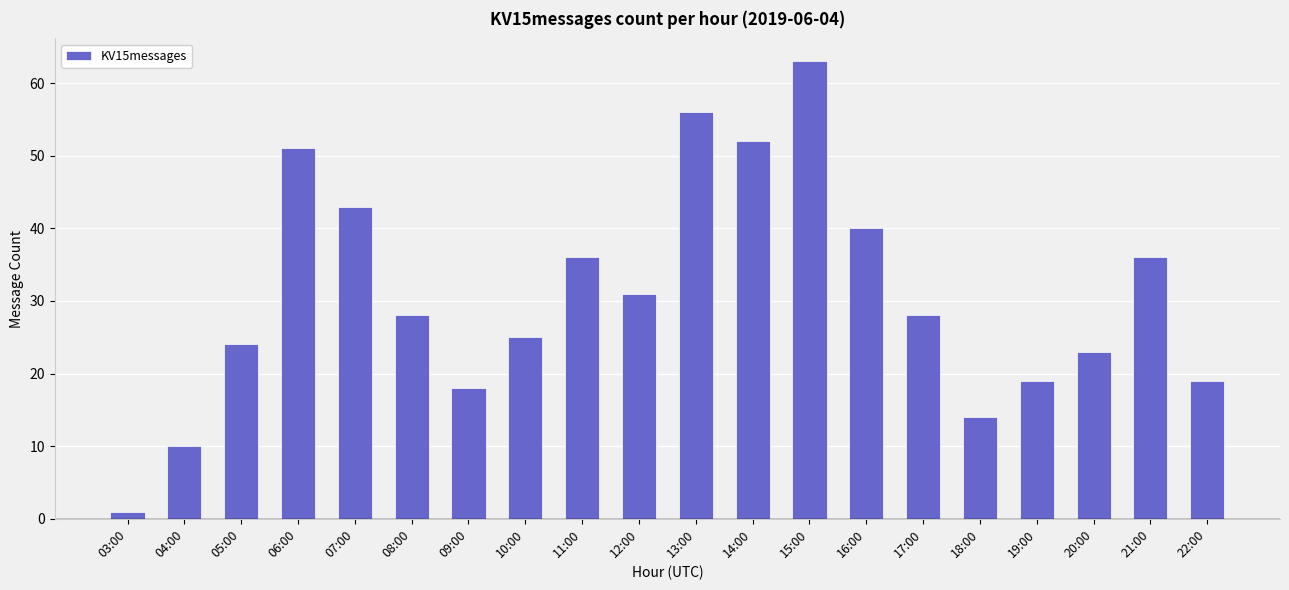

What is the average value?

31